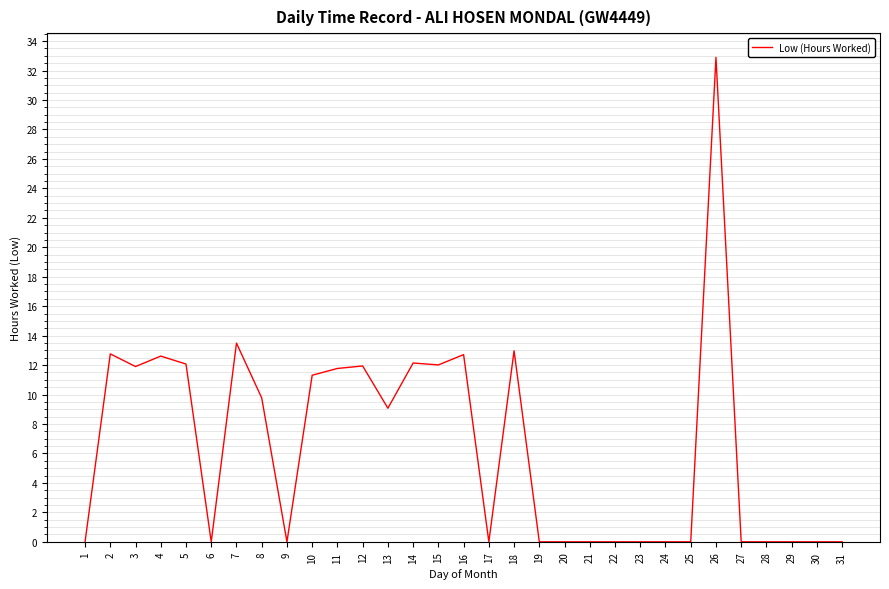

What is the average value?

6.4